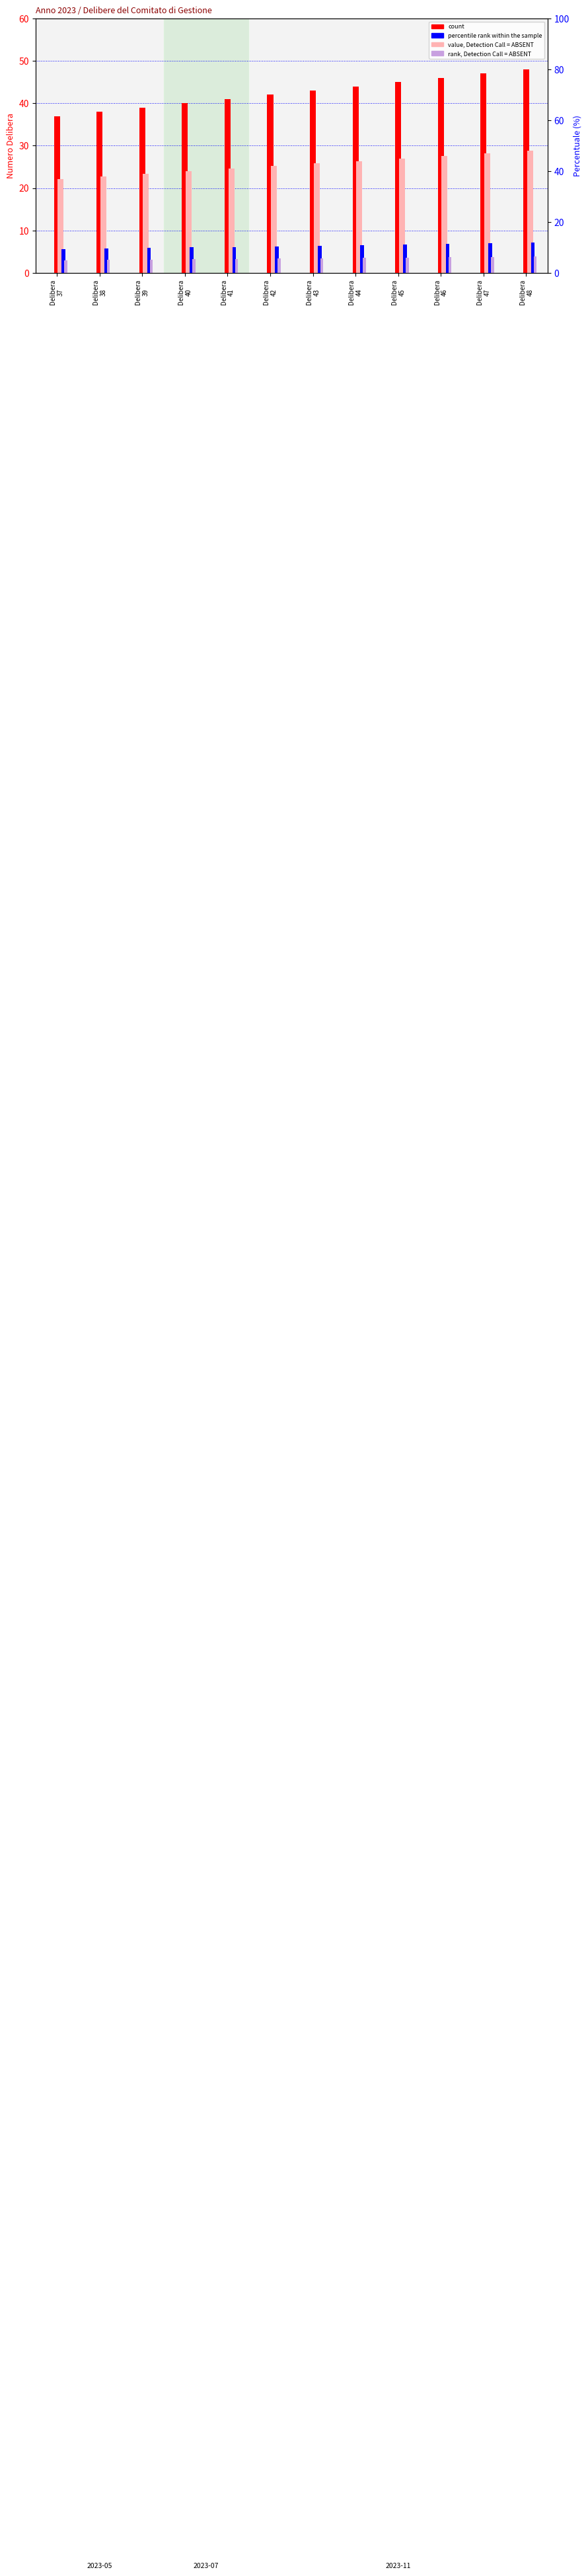

What is the total value across all series at Delibera
41?

75.0